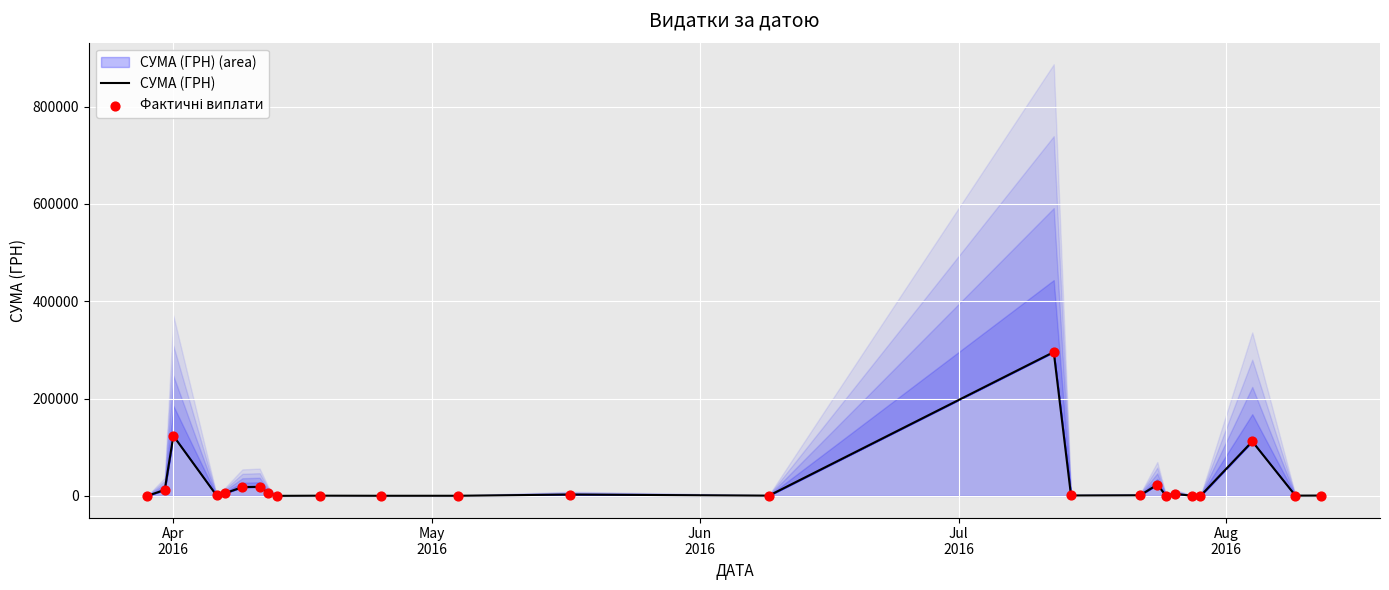

Which series has the widest spread of Y values?

СУМА (ГРН)